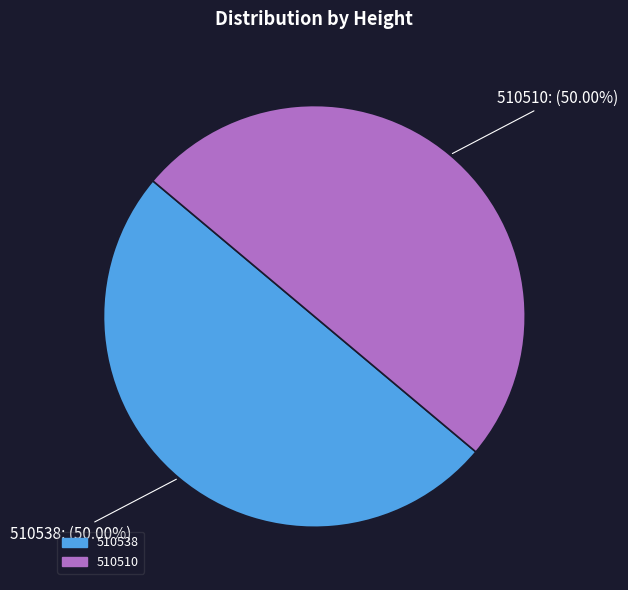

Do 510510 and 510538 together represent more than half of the pie?

Yes